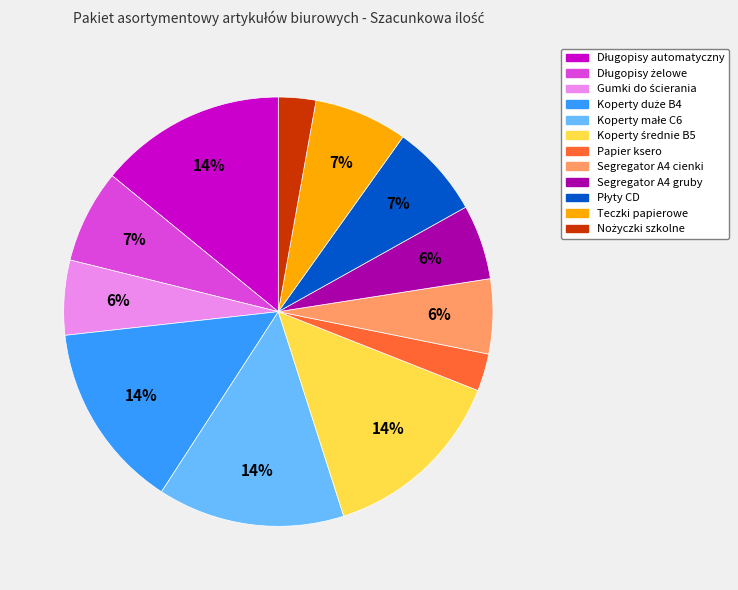

To the nearest percent, what portion does Segregator A4 gruby represent?

6%